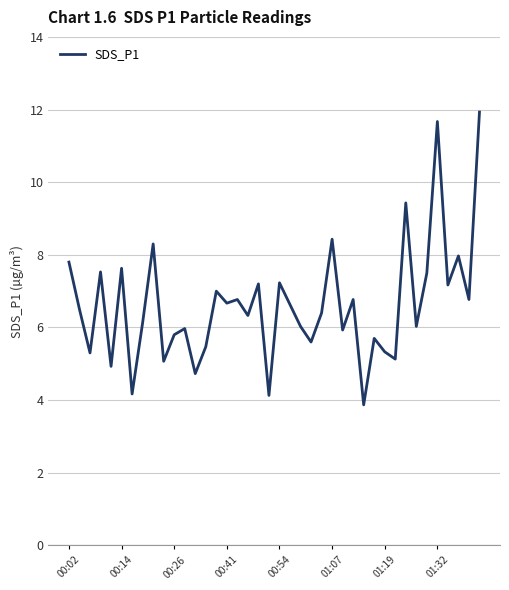

What is the difference between the maximum and minimum values?

8.1